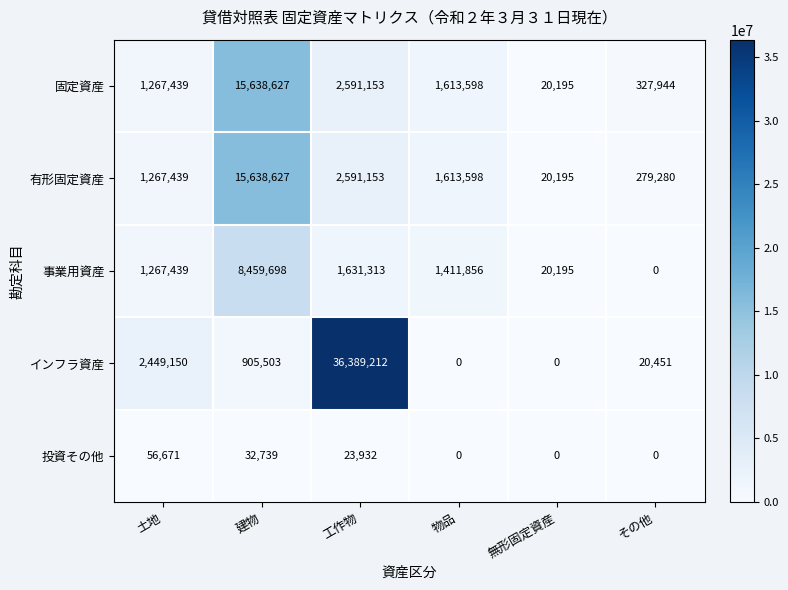

List the labels in order of 事業用資産 value, smallest first.

その他, 無形固定資産, 土地, 物品, 工作物, 建物